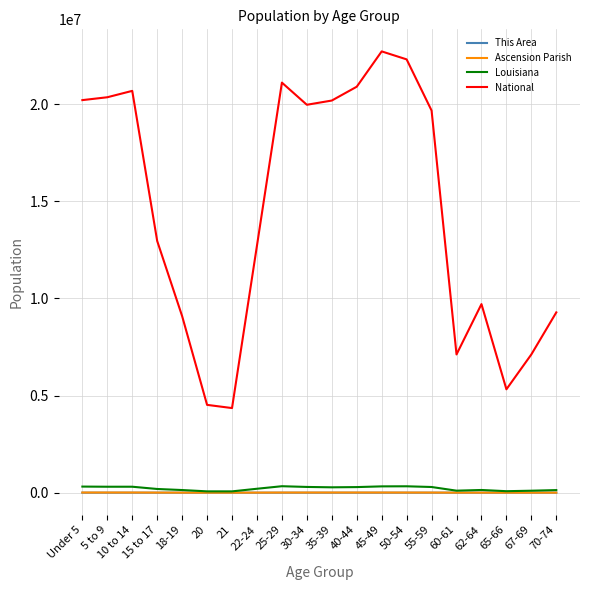

At how many categories does at least one series exceed 10647440?

12